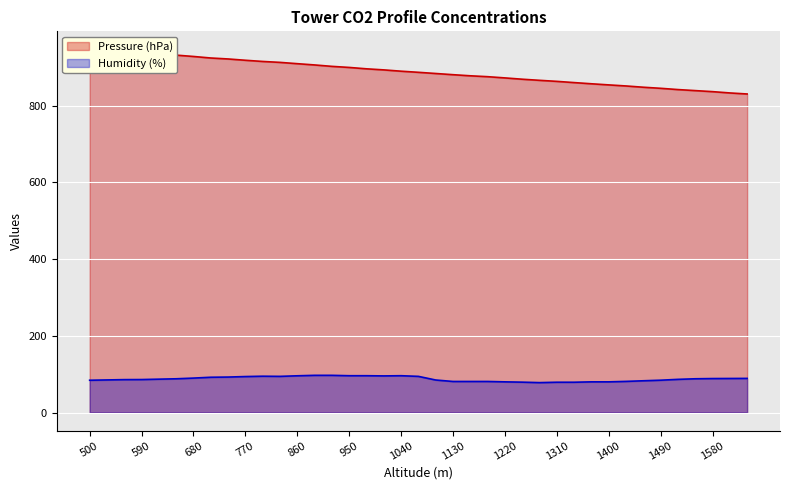

Is it true that Humidity (%) equals 95.8 at 860?

True